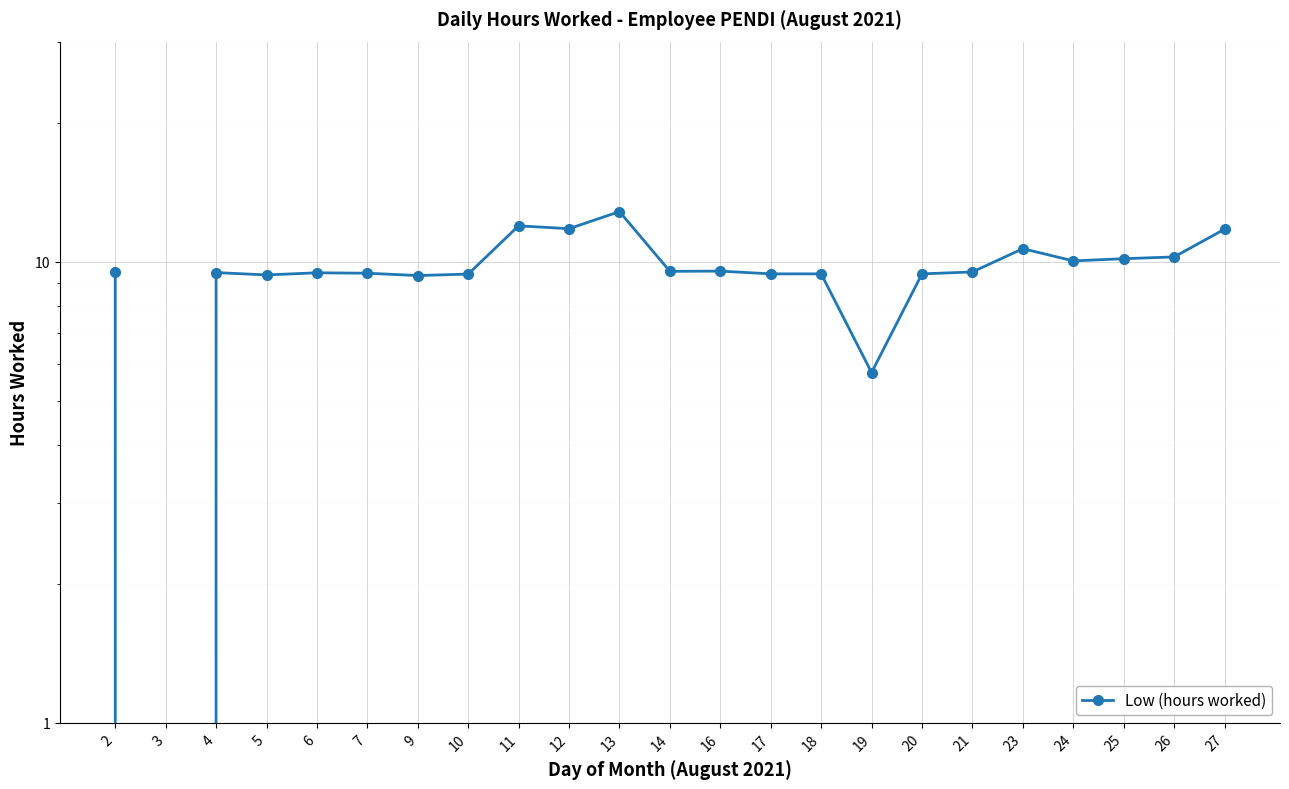

Reading left to right, extract all data points from this chart.

9.5	0.0	9.5	9.4	9.5	9.4	9.3	9.4	12.0	11.8	12.8	9.5	9.5	9.4	9.4	5.8	9.4	9.5	10.7	10.0	10.2	10.2	11.8